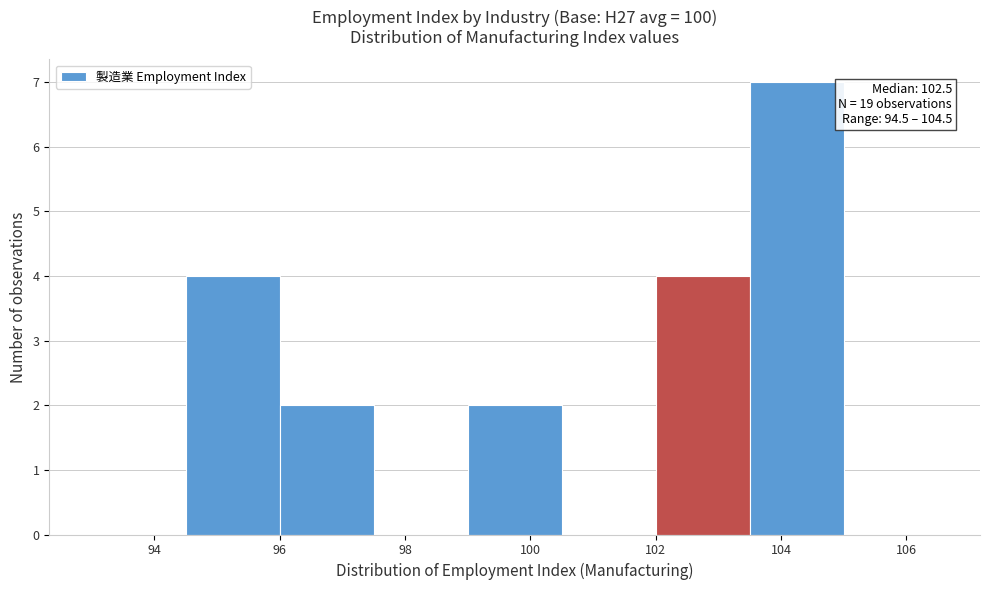

Over which range of the x-axis is the bar tallest?

103.5 to 105.0